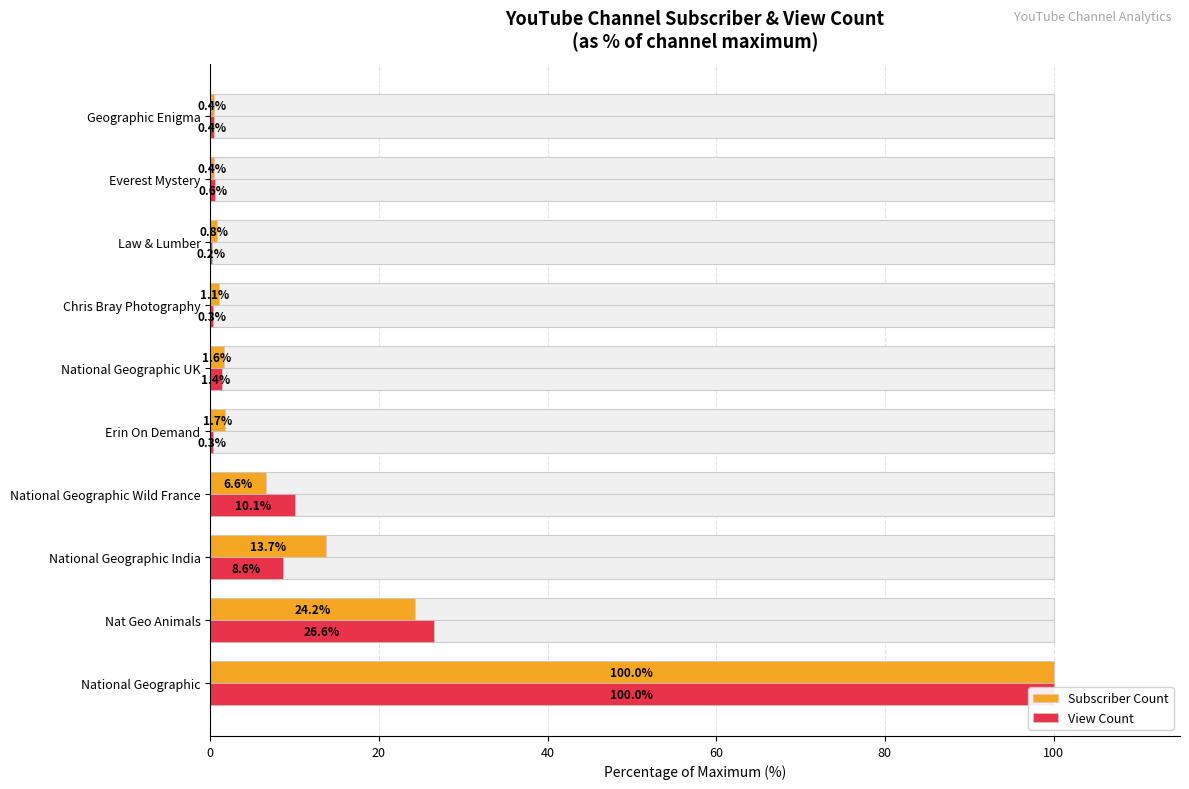

How many groups of bars are there?

10